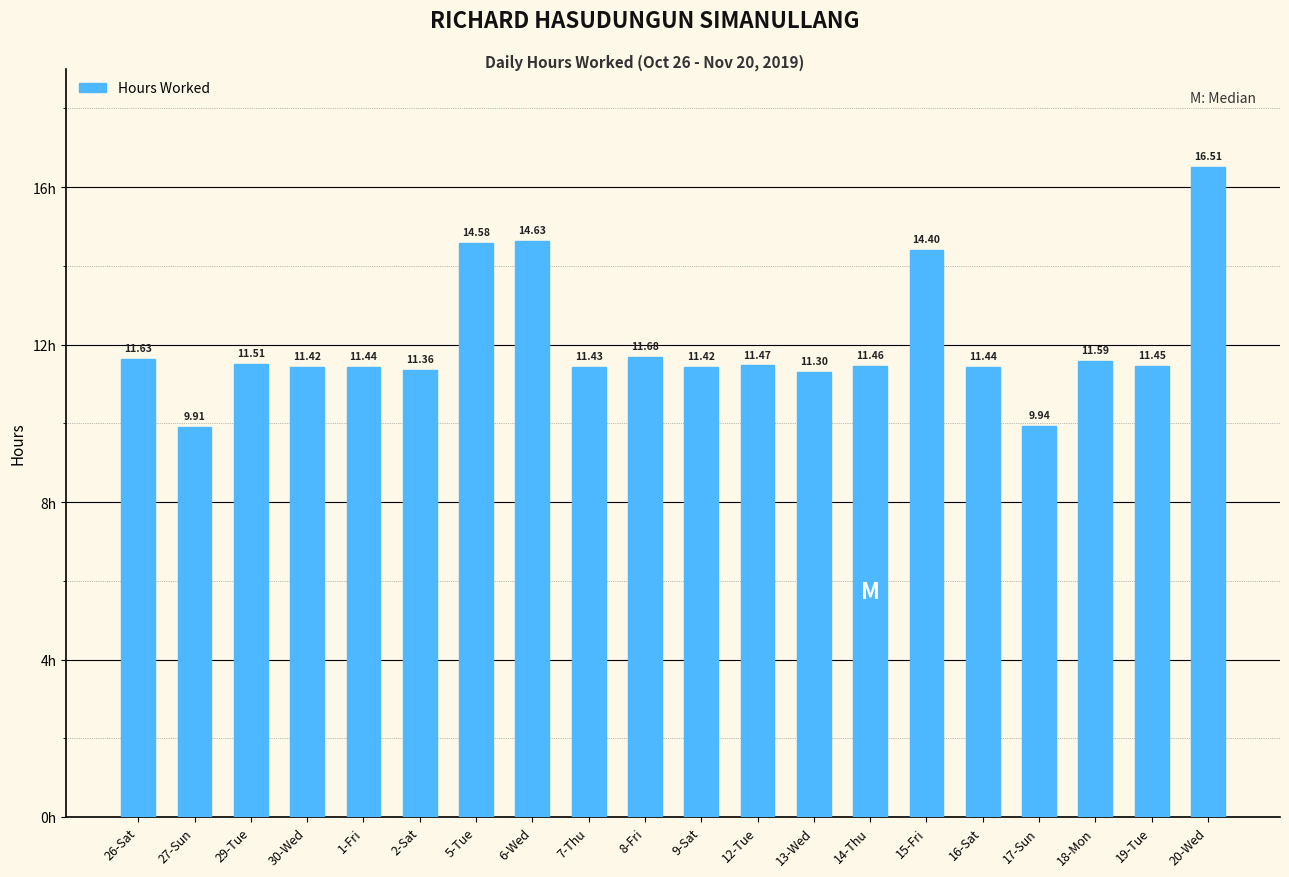

How many categories are shown in the chart?

20